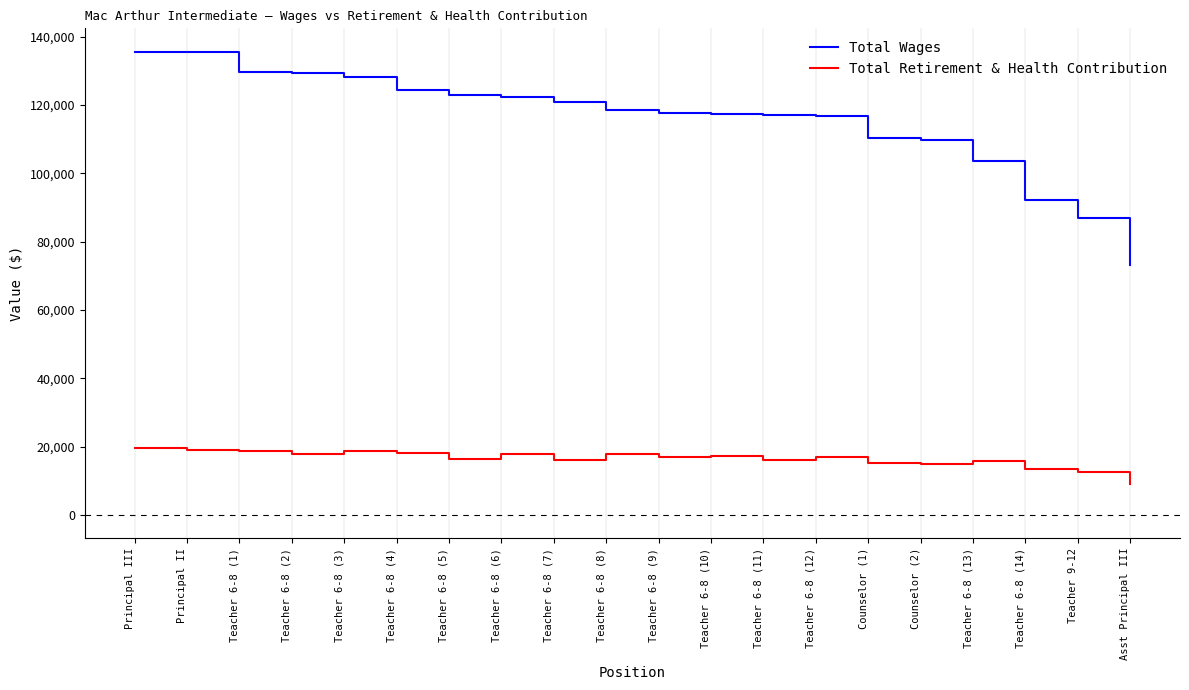

At which category does the chart reach its minimum across all series?

Asst Principal III